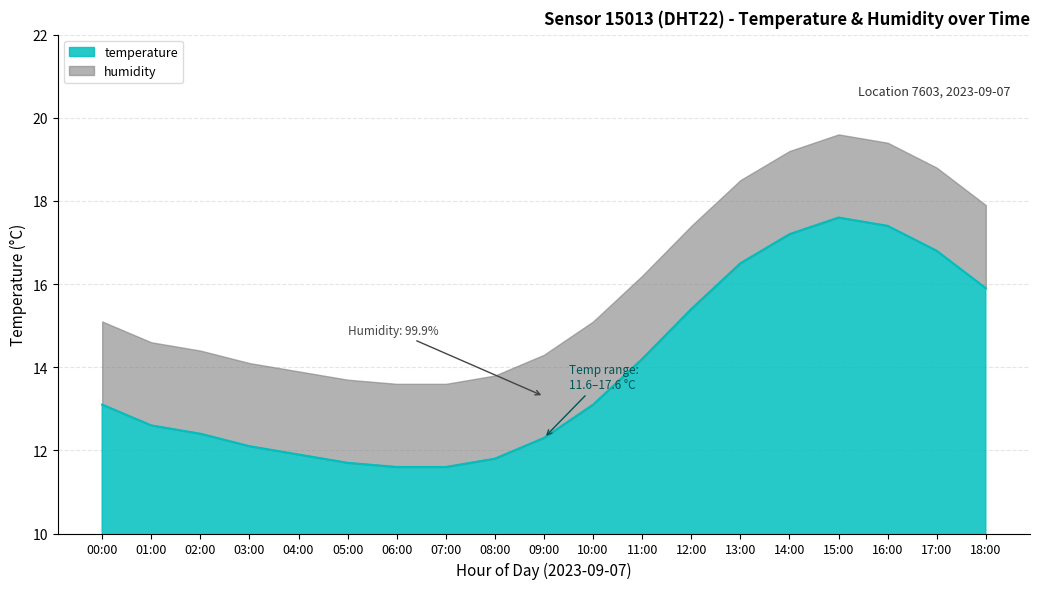

What position from the right is 15:00?

4